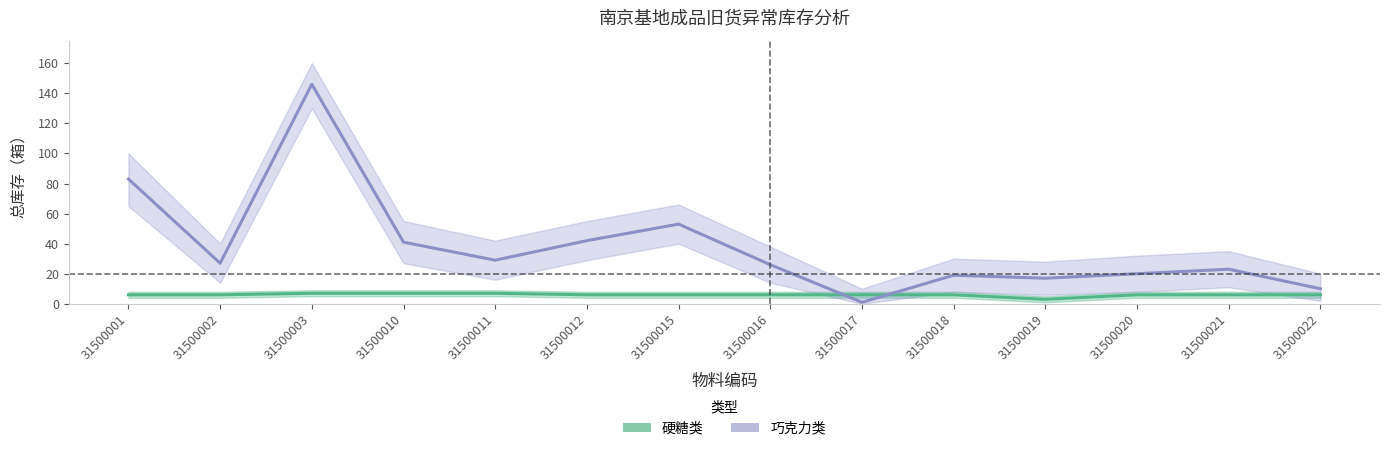

What is the greatest value displayed?

146